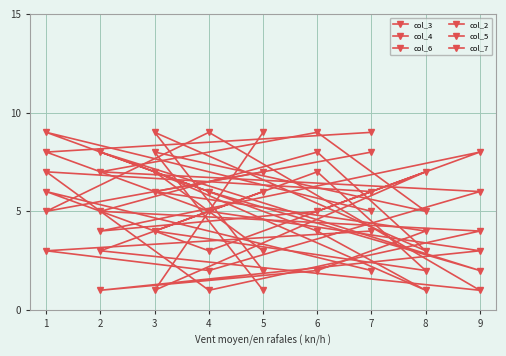

Rank the series by their maximum value, from highest to lowest.

col_3, col_4, col_6, col_2, col_5, col_7